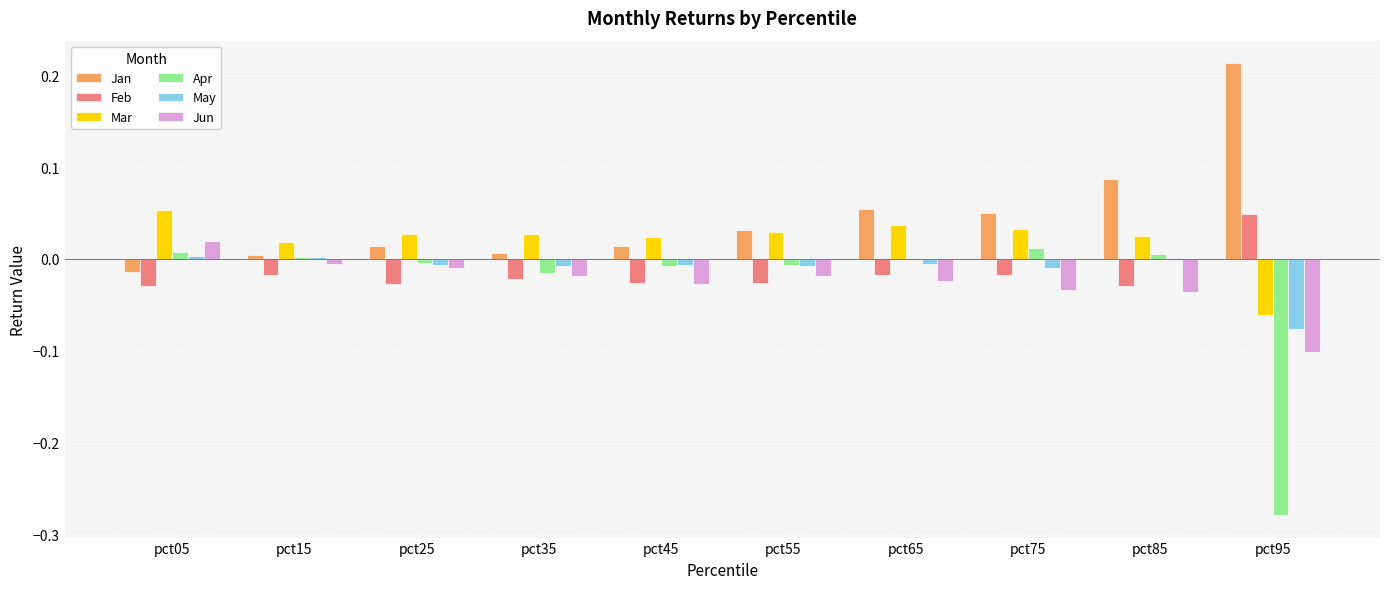

What is the sum of all Jan values?

0.5